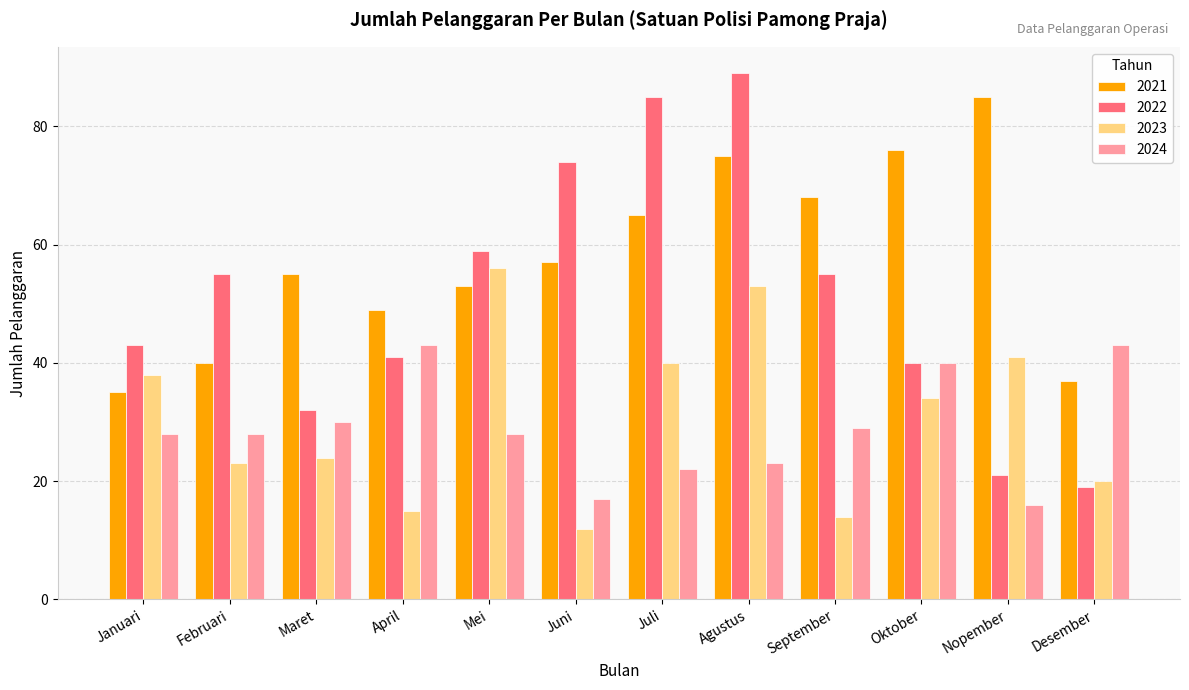

What is the approximate value of 2021 at Januari?

35